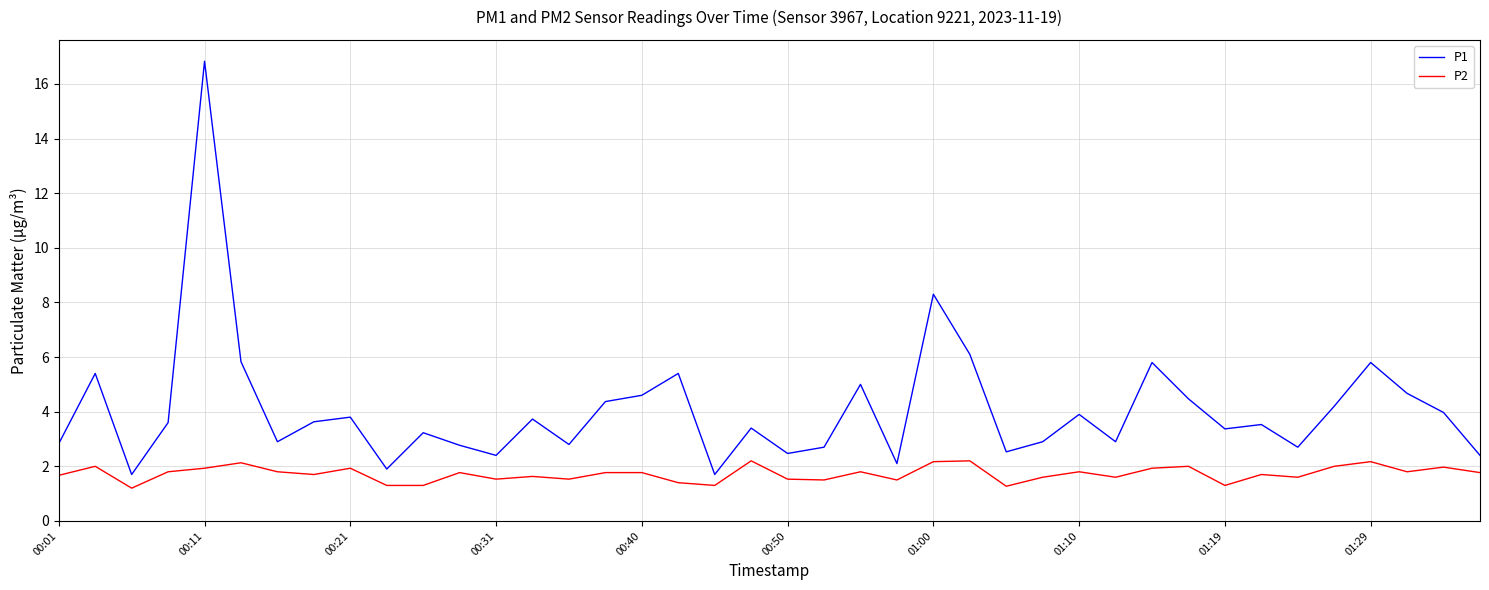

True or false: P2 and P1 cross at least once.

False